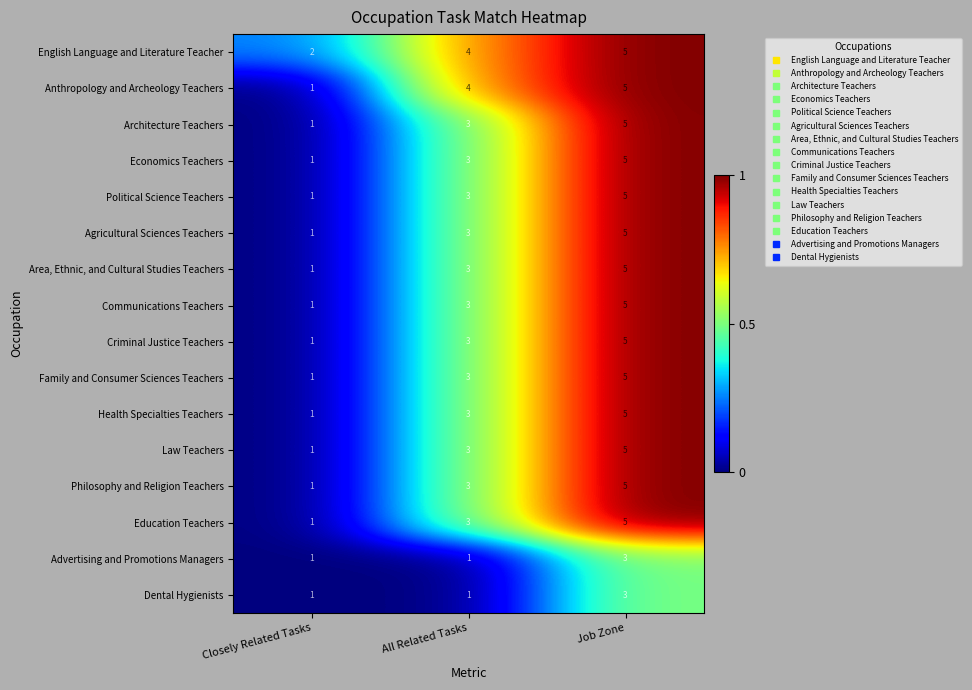

What is the average value of the Family and Consumer Sciences Teachers series?

3